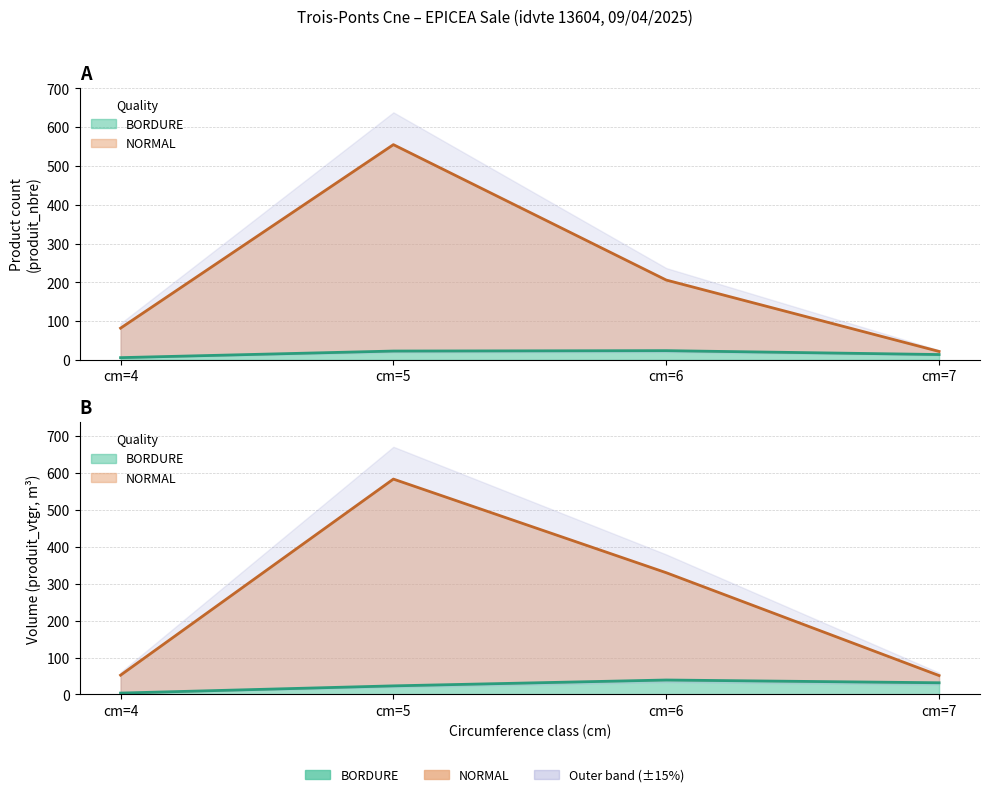

Count the number of data series in this chart.

2